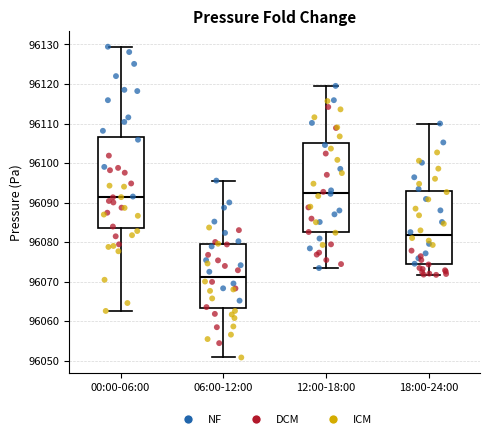

Reading left to right, read every box against the y-axis: the position of its median line, the range the box covers, and the ends of its whiskers. The values are not printed on the chart, so give them approximately, as read against the axis.

00:00-06:00: median 96091, box 96084 to 96106, whiskers 96063 to 96129
06:00-12:00: median 96071, box 96063 to 96079, whiskers 96051 to 96096
12:00-18:00: median 96092, box 96083 to 96105, whiskers 96073 to 96120
18:00-24:00: median 96082, box 96074 to 96093, whiskers 96072 to 96110